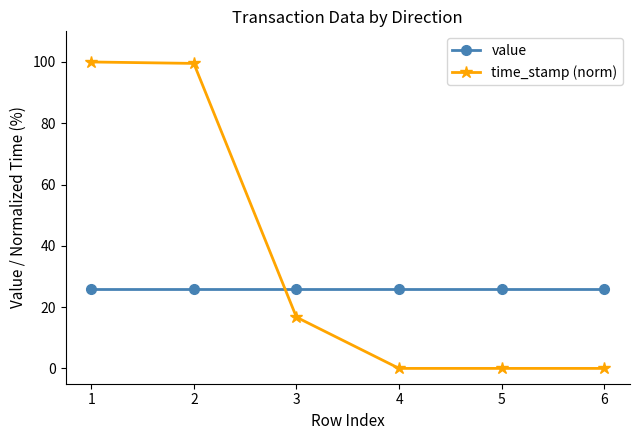

At which label is time_stamp (norm) closest to 50?

3